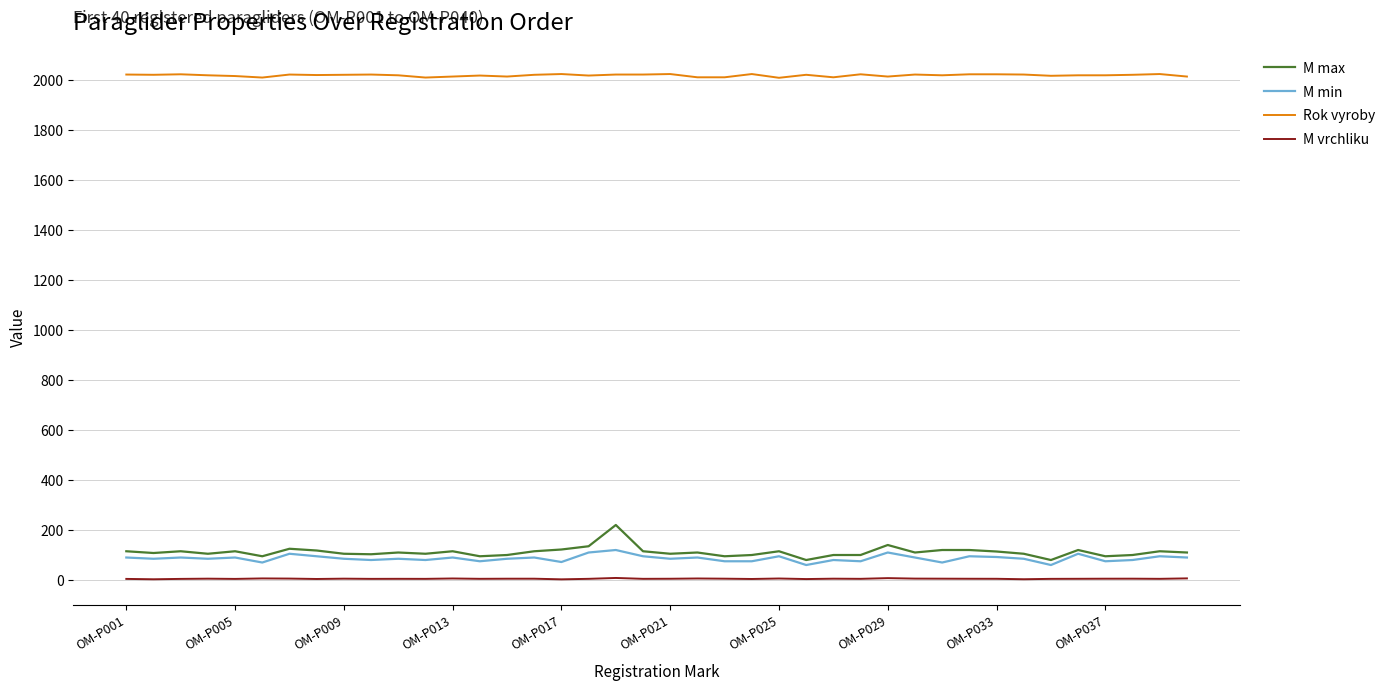

True or false: M vrchliku and Rok vyroby intersect in this chart.

False